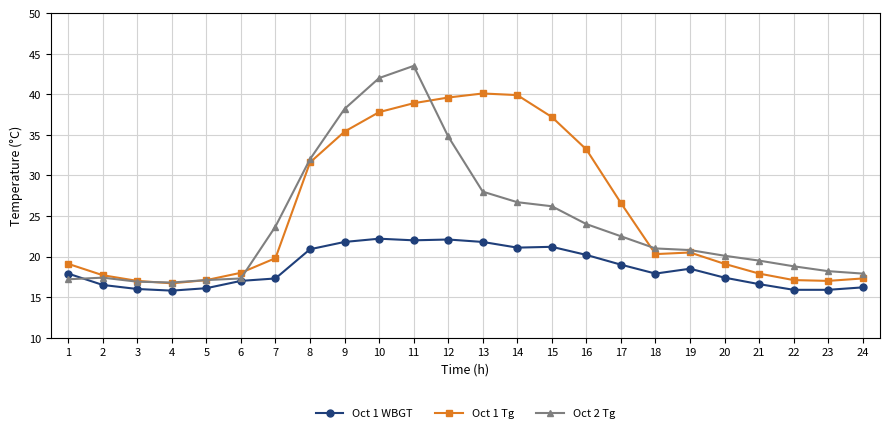

The Oct 1 Tg series shows 31.6 at 8. True or false?

True